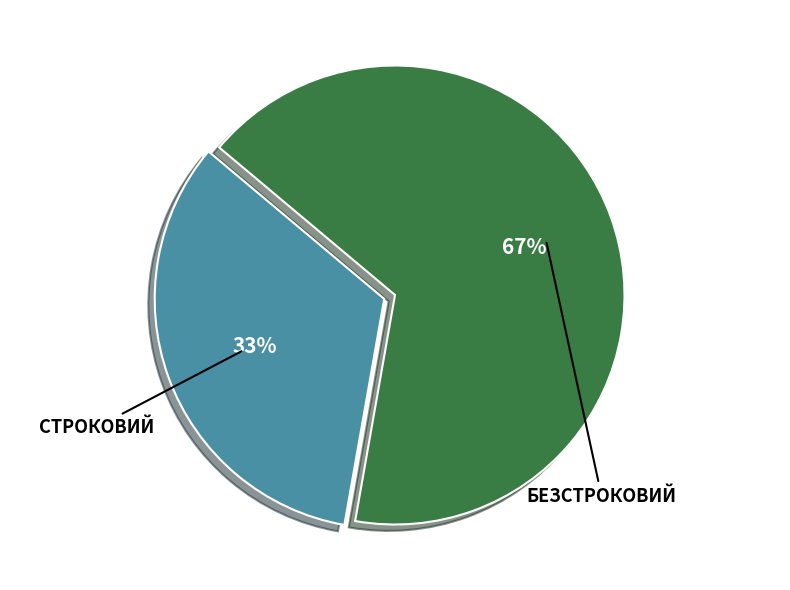

Is there any slice that represents more than half of the pie?

Yes